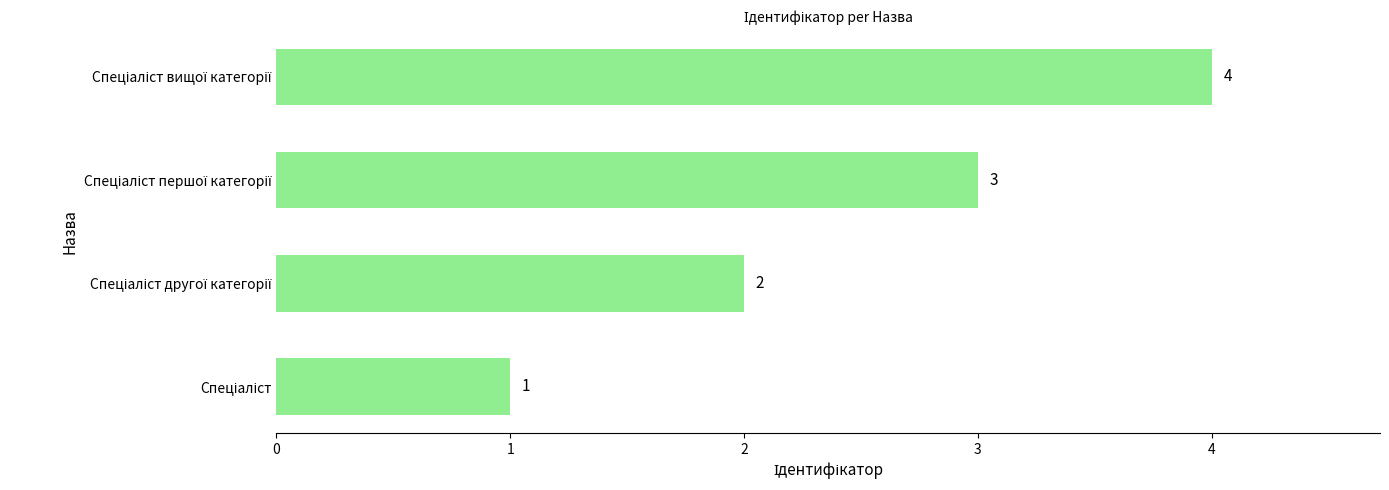

What is the difference between the maximum and second lowest values?

2